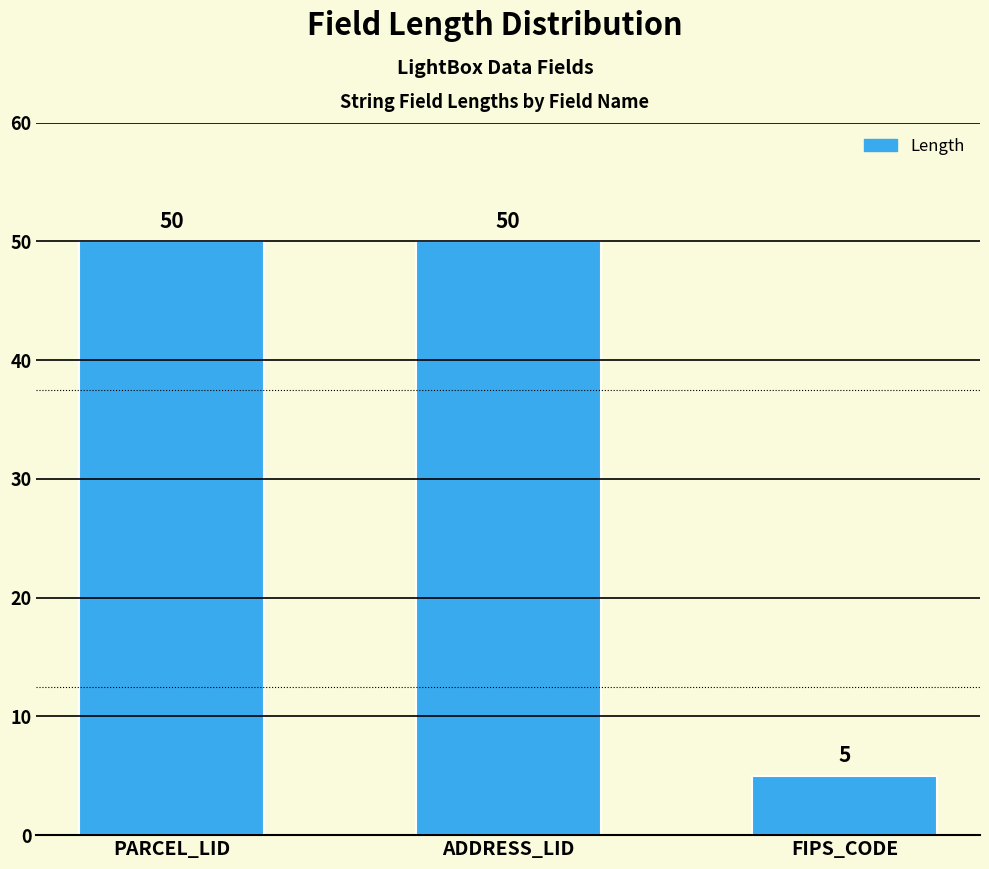

True or false: the data shows 34 at PARCEL_LID.

False